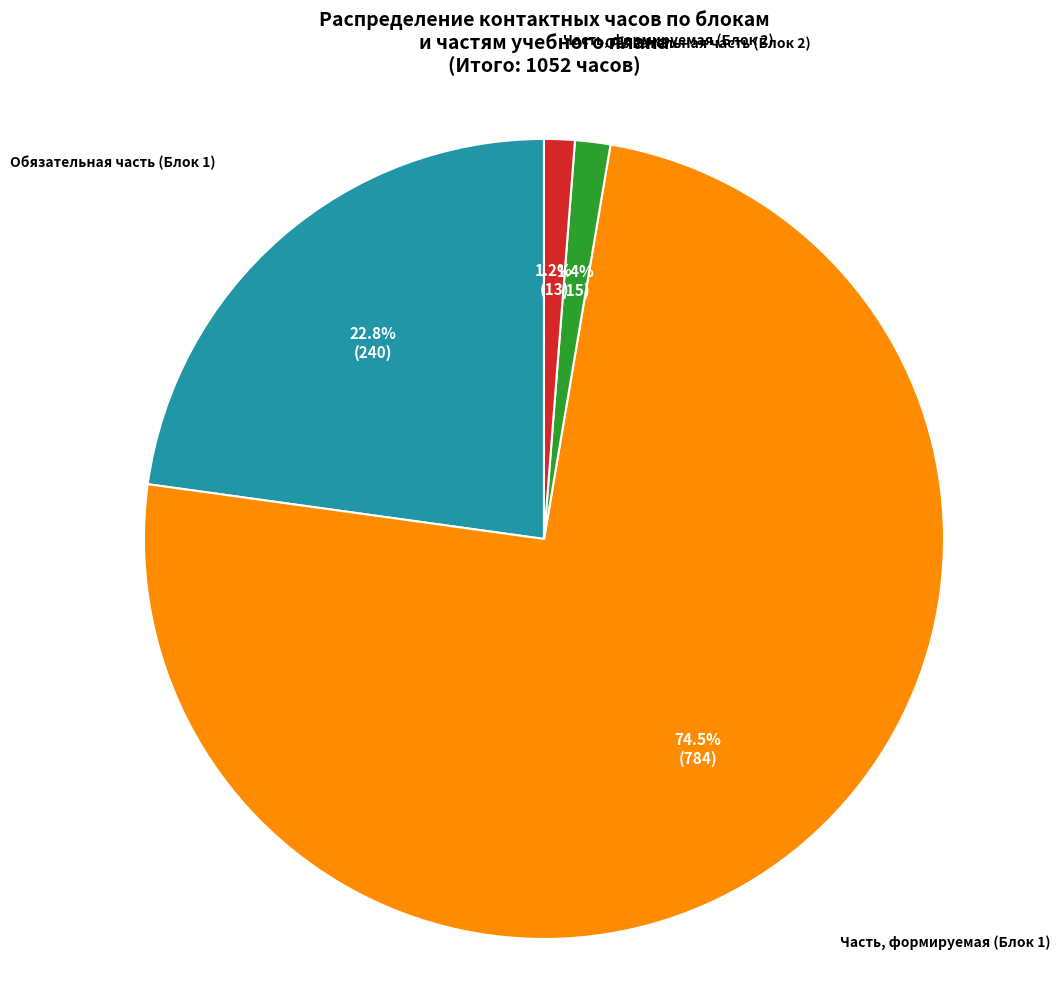

What portion of the pie excludes Часть, формируемая (Блок 2)?

98.8%